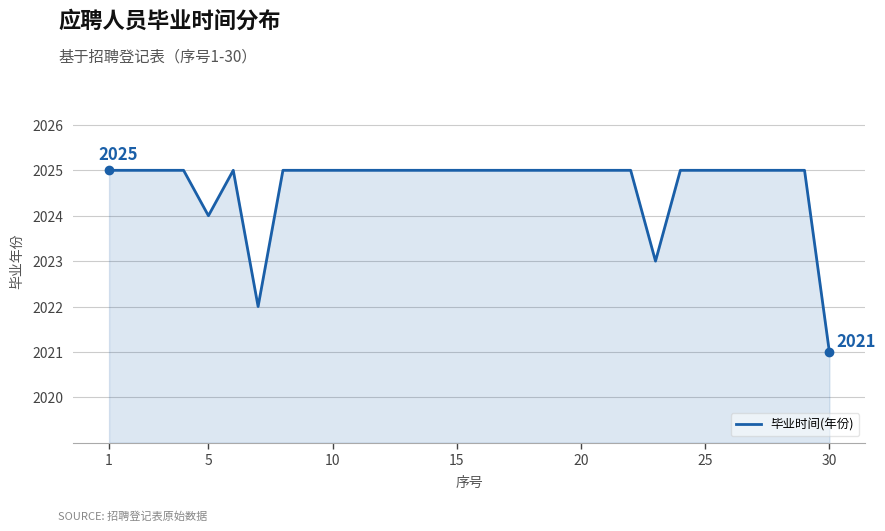

What is the maximum value shown in the chart?

2025